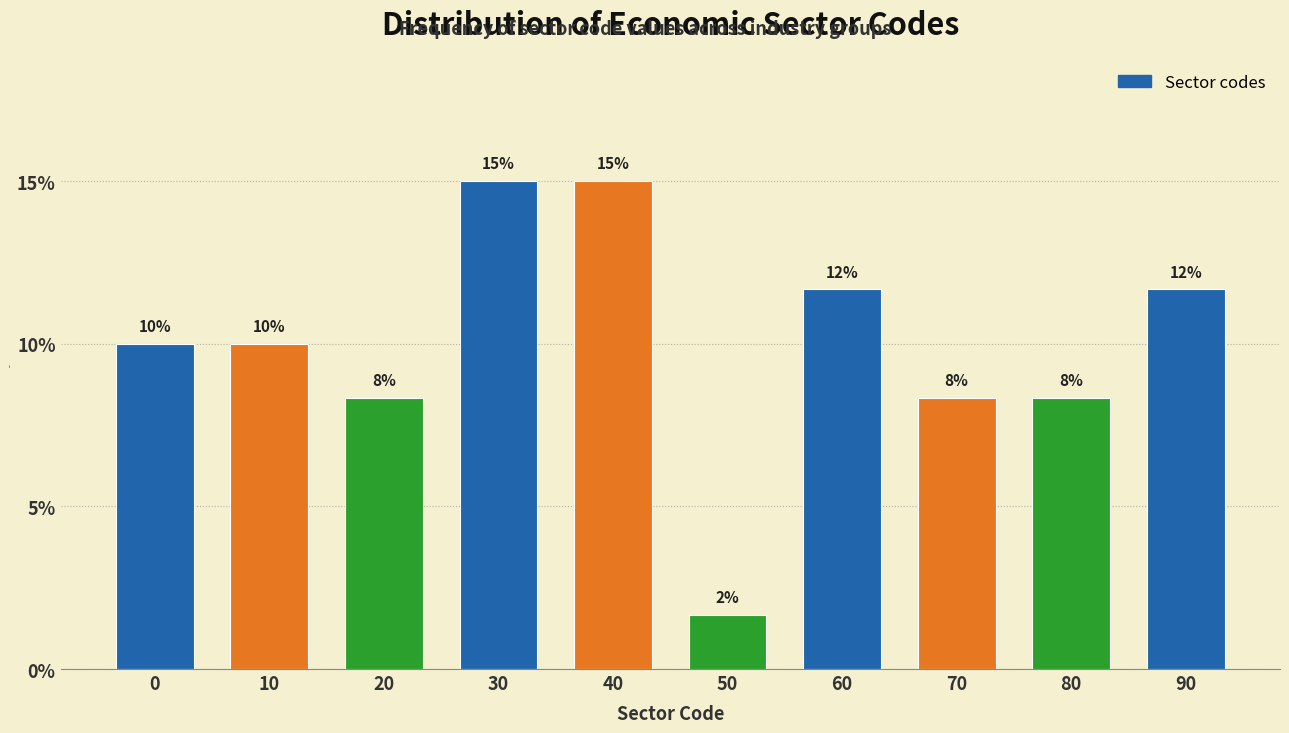

How many bars are there in total?

10